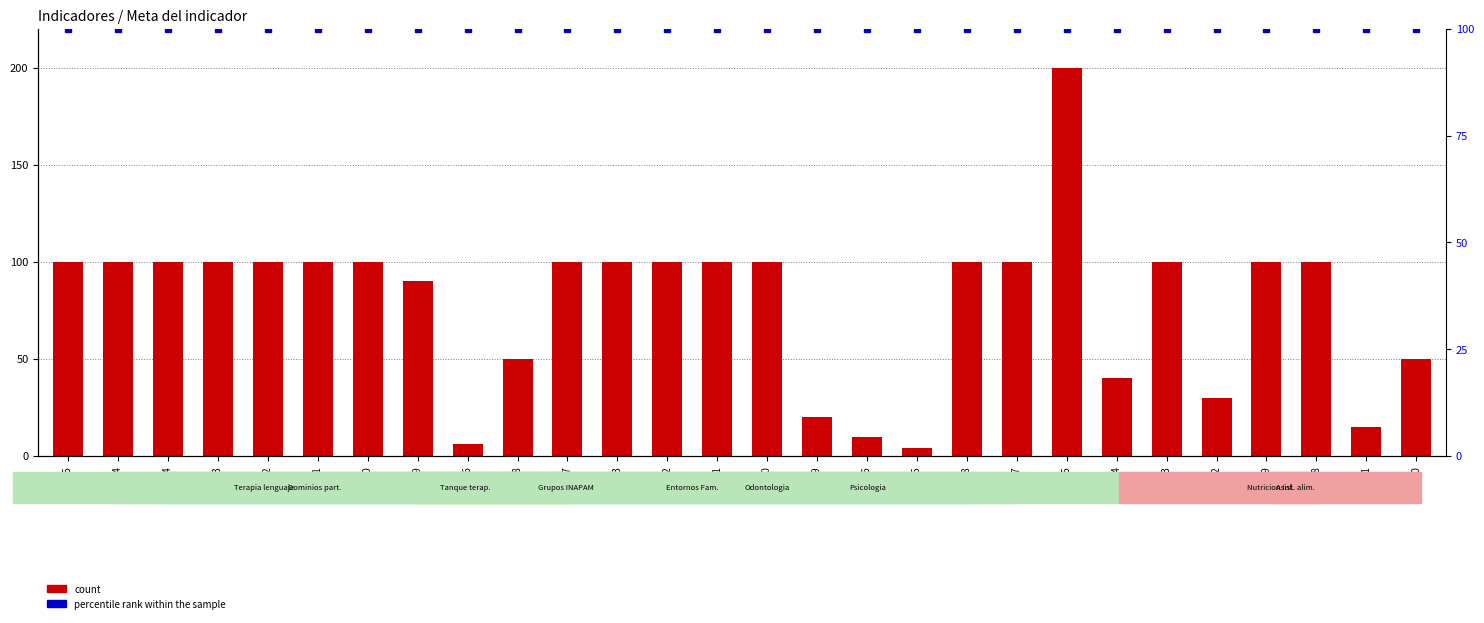

Is the value of percentile rank within the sample at 487864 greater than the value of count at 487848?

Yes